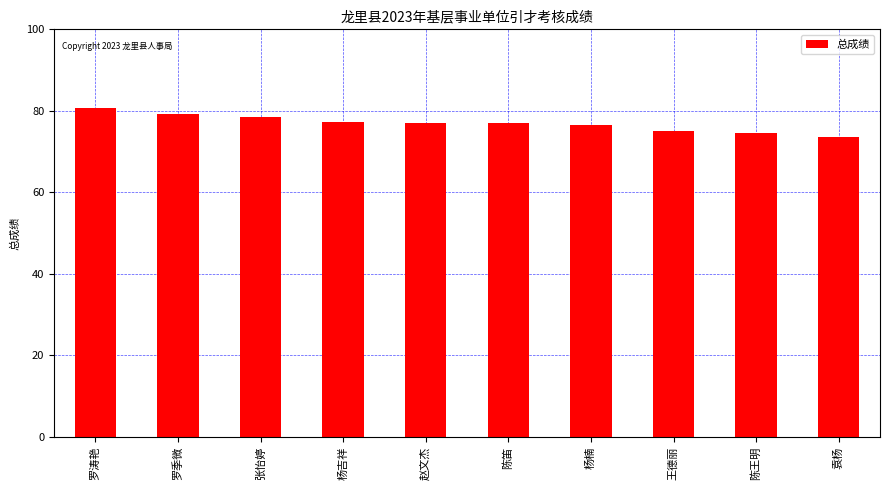

What is the label of the 1st bar from the left?

罗涛艳